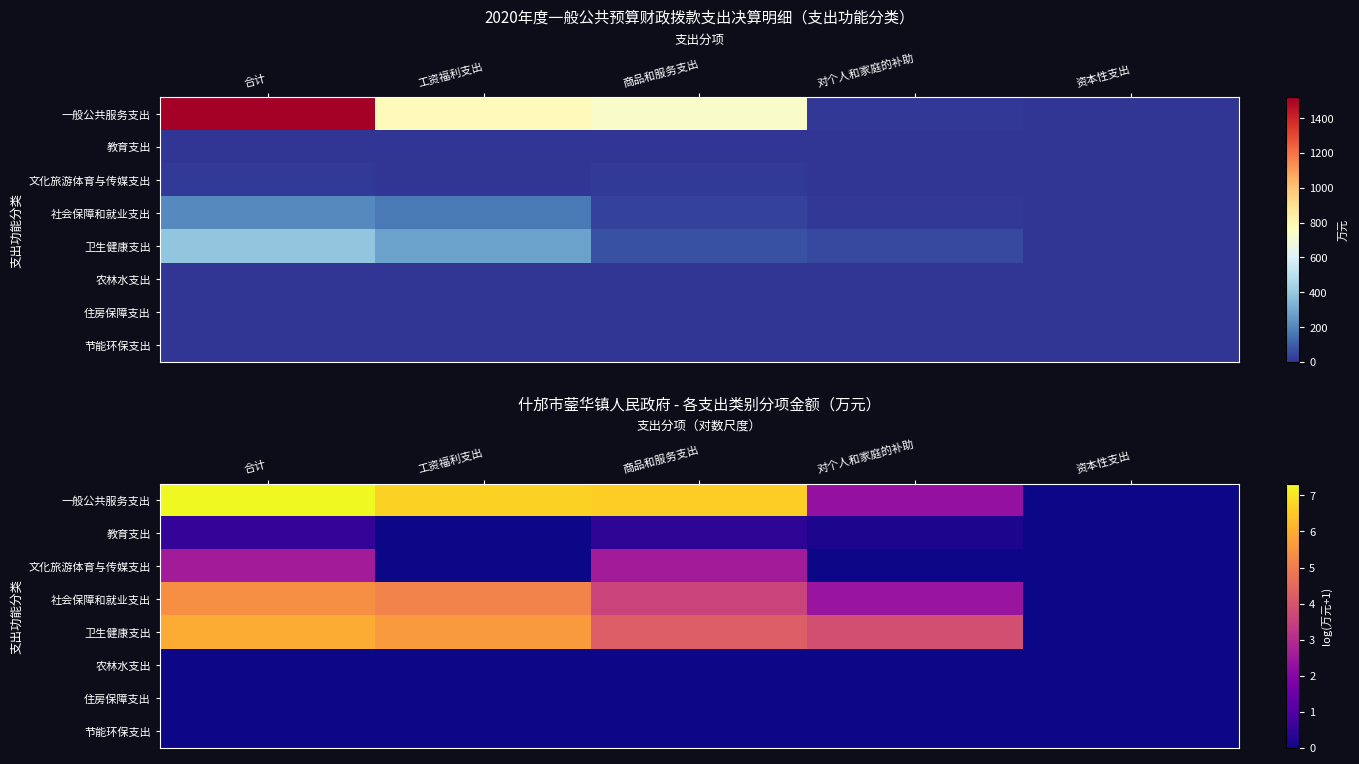

How many values in the 教育支出 series exceed 0?

3